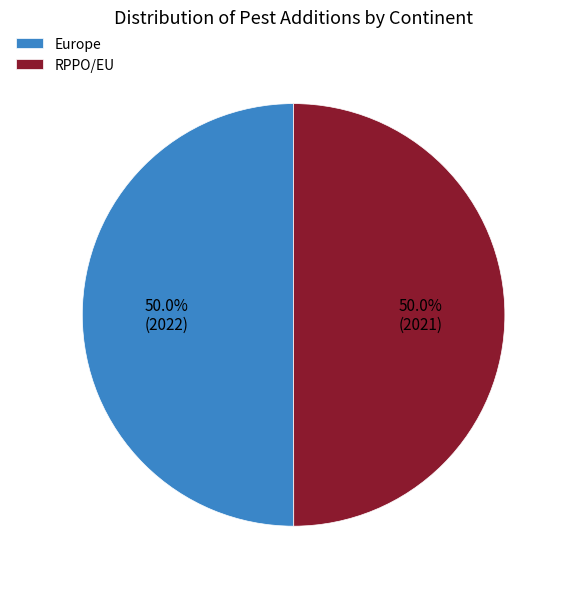

How many segments does this pie chart have?

2